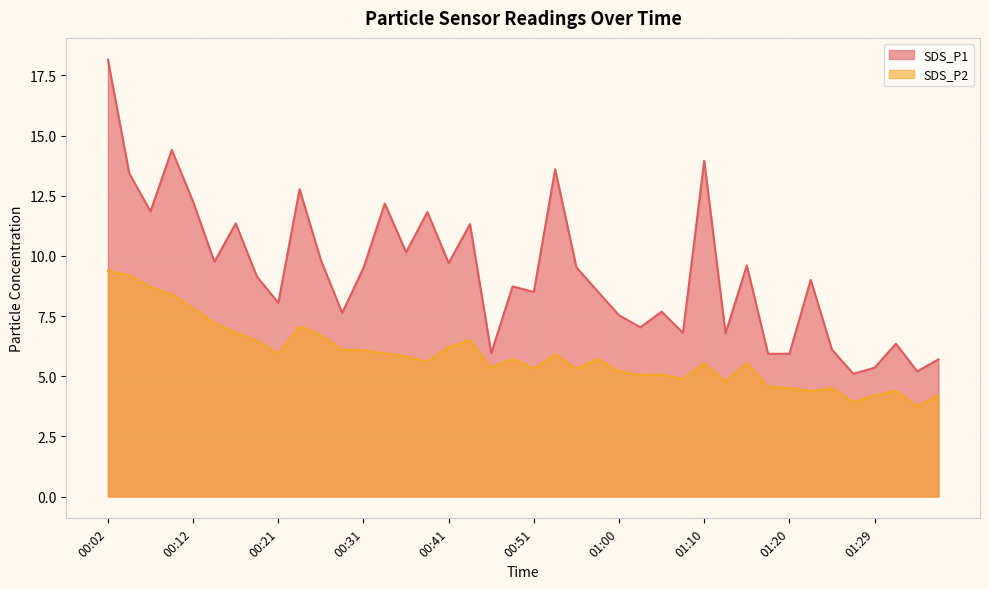

Does the chart display data point markers on the line(s)?

No